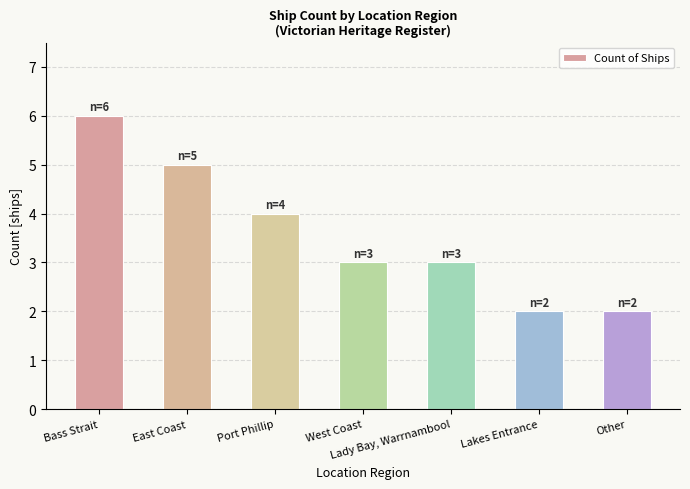

Is it true that the value at Port Phillip is 7?

False